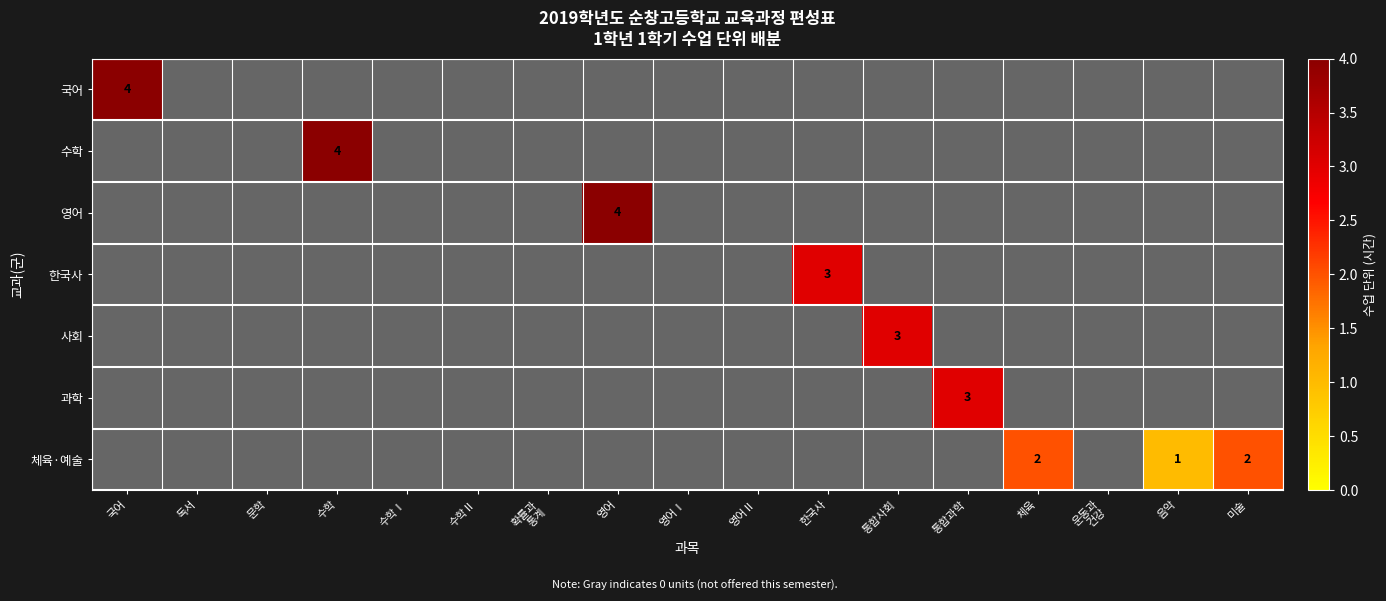

Is it true that 사회 equals 0 at 운동과 건강?

True